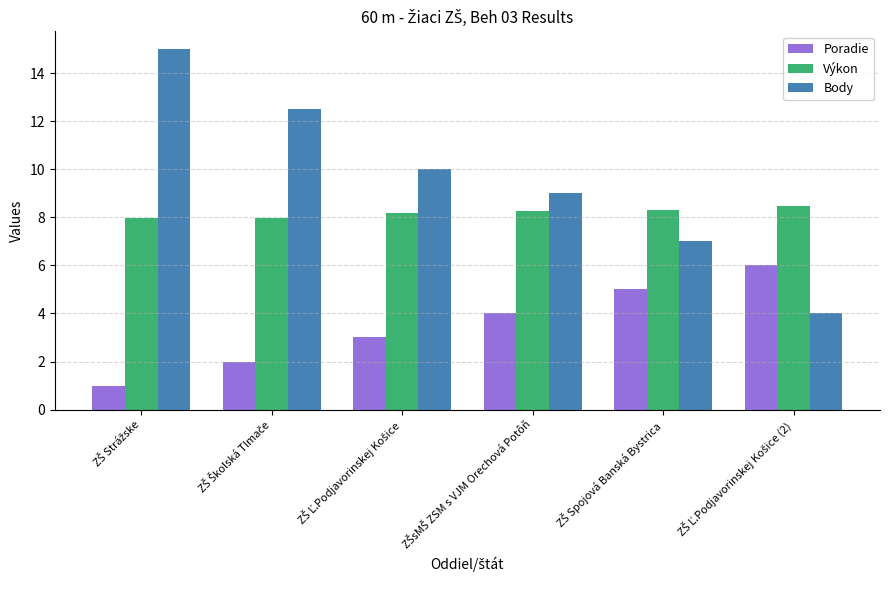

Rank the series by their maximum value, from highest to lowest.

Body, Výkon, Poradie